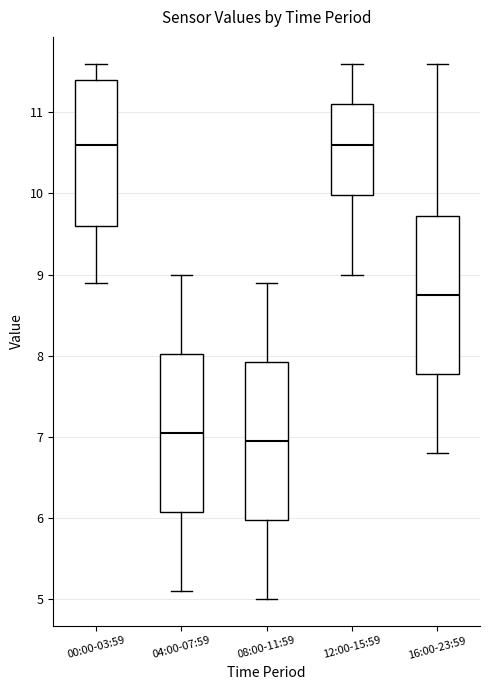

Where does the median line of the box for 08:00-11:59 sit on the y-axis? The values are not printed on the chart, so give them approximately, as read against the axis.

7.0